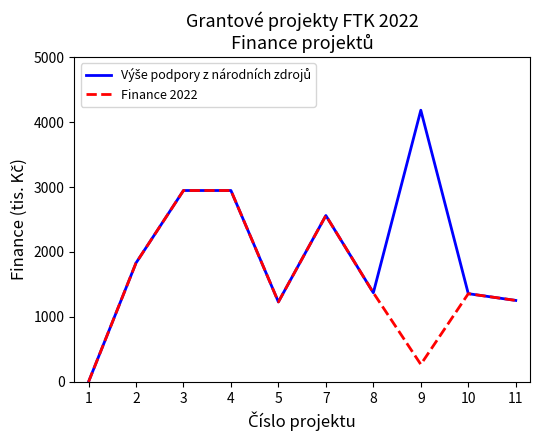

What is the highest value of the Finance 2022 series?

2946